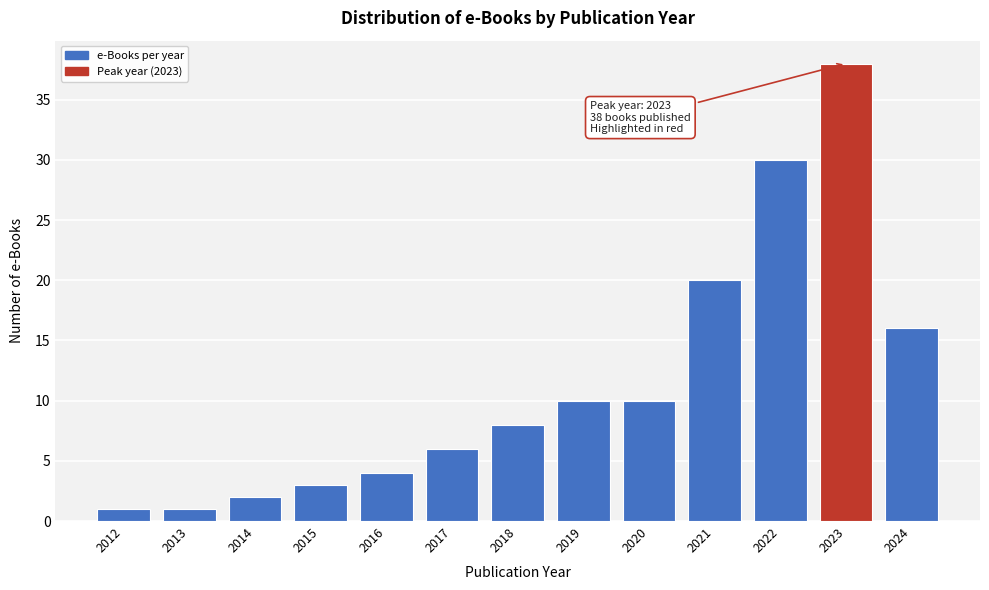

Reading left to right, extract all data points from this chart.

2012=1	2013=1	2014=2	2015=3	2016=4	2017=6	2018=8	2019=10	2020=10	2021=20	2022=30	2023=38	2024=16